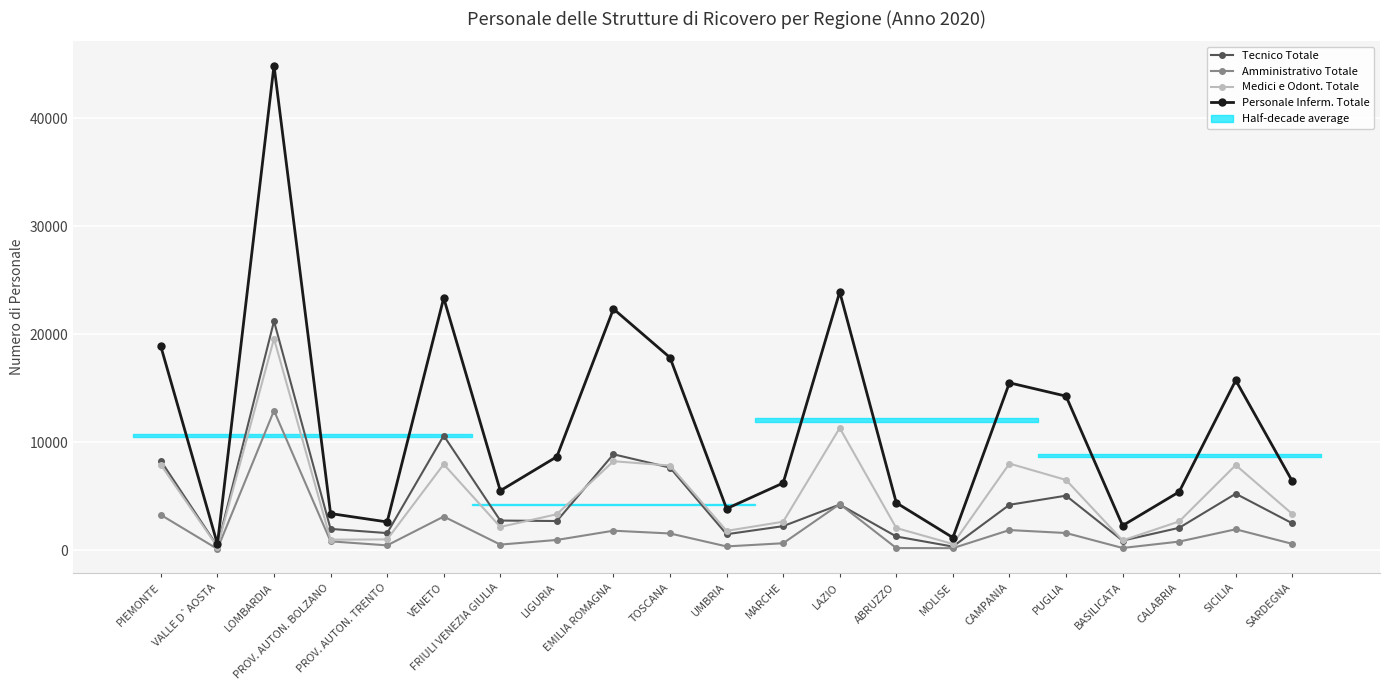

Reading right to left, extract all data points from this chart.

Tecnico Totale: SARDEGNA=2473	SICILIA=5218	CALABRIA=2057	BASILICATA=870	PUGLIA=5036	CAMPANIA=4191	MOLISE=317	ABRUZZO=1253	LAZIO=4215	MARCHE=2212	UMBRIA=1463	TOSCANA=7637	EMILIA ROMAGNA=8874	LIGURIA=2687	FRIULI VENEZIA GIULIA=2730	VENETO=10601	PROV. AUTON. TRENTO=1569	PROV. AUTON. BOLZANO=1956	LOMBARDIA=21213	VALLE D`AOSTA=353	PIEMONTE=8259
Amministrativo Totale: SARDEGNA=569	SICILIA=1921	CALABRIA=780	BASILICATA=189	PUGLIA=1575	CAMPANIA=1849	MOLISE=172	ABRUZZO=180	LAZIO=4257	MARCHE=628	UMBRIA=333	TOSCANA=1533	EMILIA ROMAGNA=1790	LIGURIA=934	FRIULI VENEZIA GIULIA=502	VENETO=3102	PROV. AUTON. TRENTO=431	PROV. AUTON. BOLZANO=804	LOMBARDIA=12920	VALLE D`AOSTA=98	PIEMONTE=3253
Medici e Odont. Totale: SARDEGNA=3337	SICILIA=7872	CALABRIA=2649	BASILICATA=890	PUGLIA=6496	CAMPANIA=8011	MOLISE=559	ABRUZZO=2039	LAZIO=11310	MARCHE=2623	UMBRIA=1774	TOSCANA=7828	EMILIA ROMAGNA=8230	LIGURIA=3317	FRIULI VENEZIA GIULIA=2139	VENETO=7948	PROV. AUTON. TRENTO=983	PROV. AUTON. BOLZANO=957	LOMBARDIA=19585	VALLE D`AOSTA=300	PIEMONTE=7897
Personale Inferm. Totale: SARDEGNA=6375	SICILIA=15729	CALABRIA=5392	BASILICATA=2262	PUGLIA=14263	CAMPANIA=15497	MOLISE=1148	ABRUZZO=4376	LAZIO=23918	MARCHE=6210	UMBRIA=3832	TOSCANA=17835	EMILIA ROMAGNA=22349	LIGURIA=8650	FRIULI VENEZIA GIULIA=5497	VENETO=23359	PROV. AUTON. TRENTO=2602	PROV. AUTON. BOLZANO=3379	LOMBARDIA=44908	VALLE D`AOSTA=548	PIEMONTE=18868